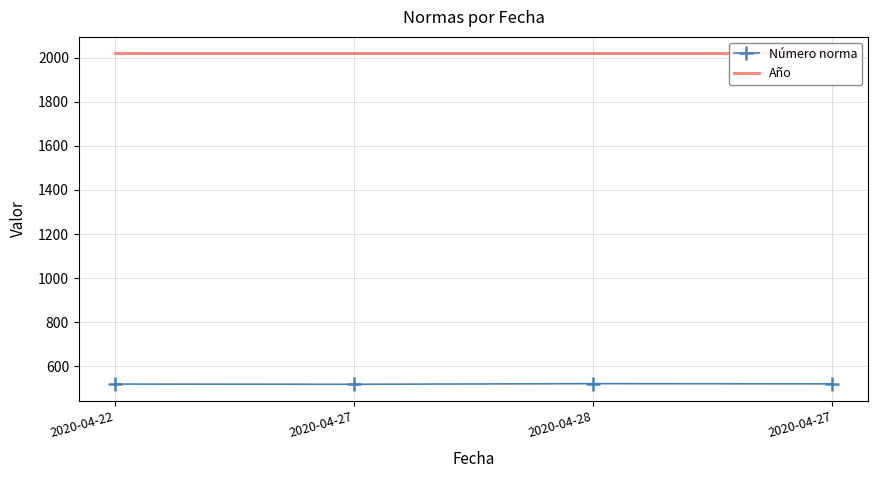

The value of Número norma at 2020-04-27 is 518. True or false?

True